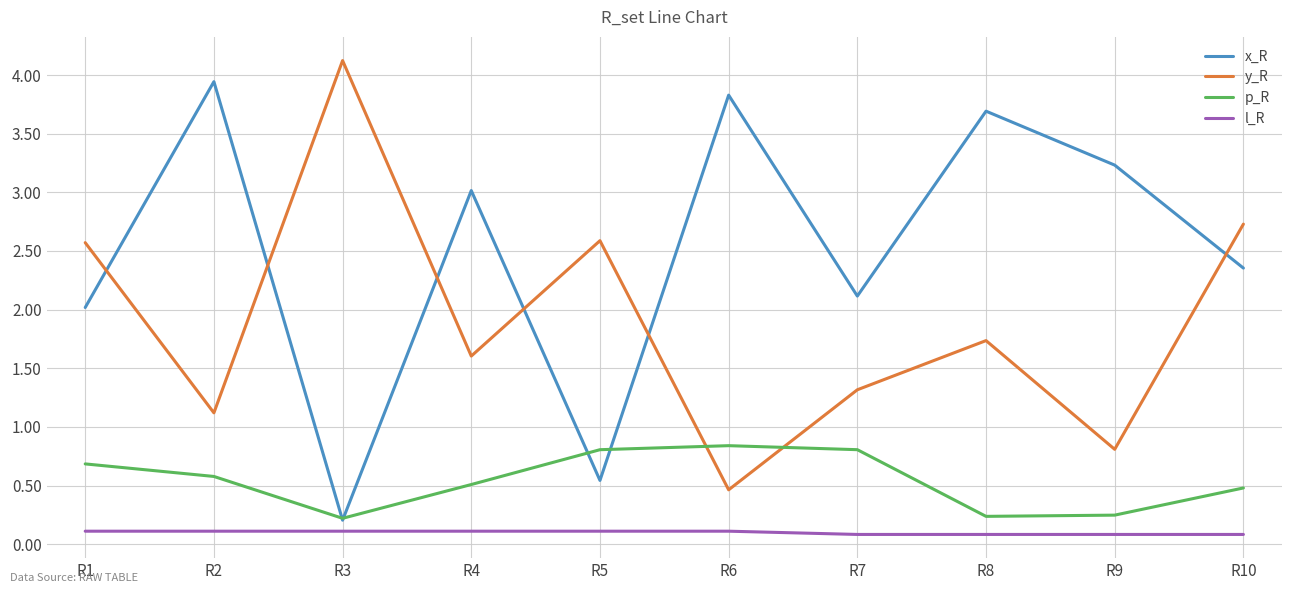

Does the chart display data point markers on the line(s)?

No